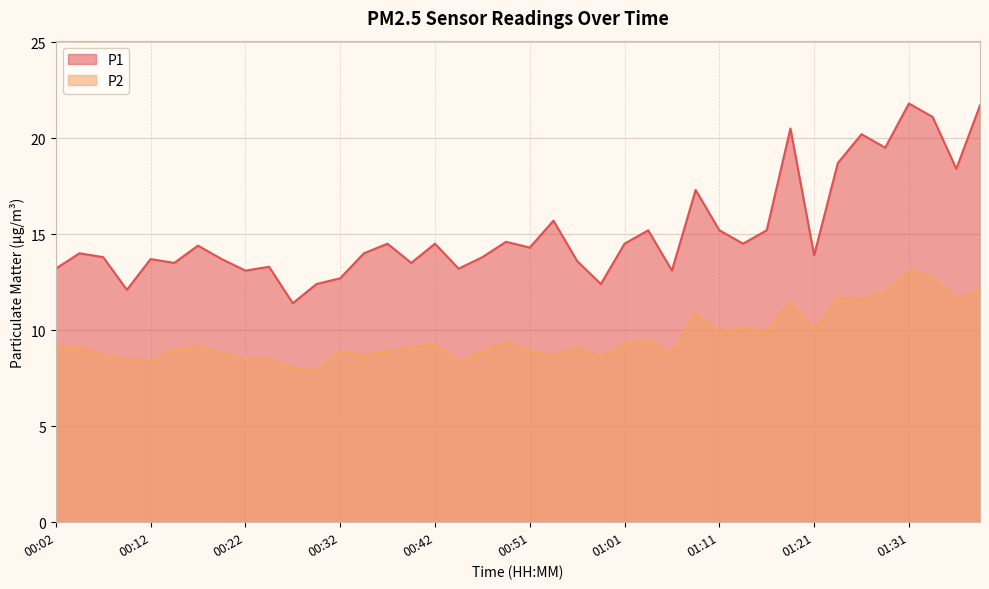

True or false: P2 and P1 cross at least once.

False